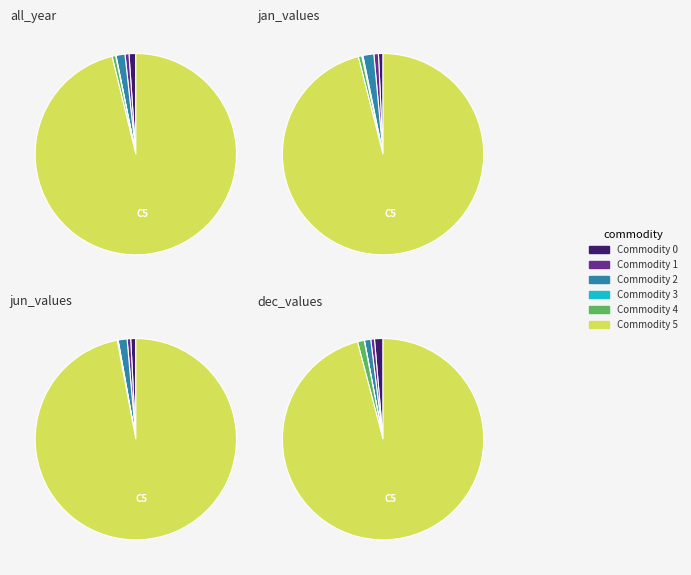

To the nearest percent, what percentage of the pie is Commodity 1?

1%